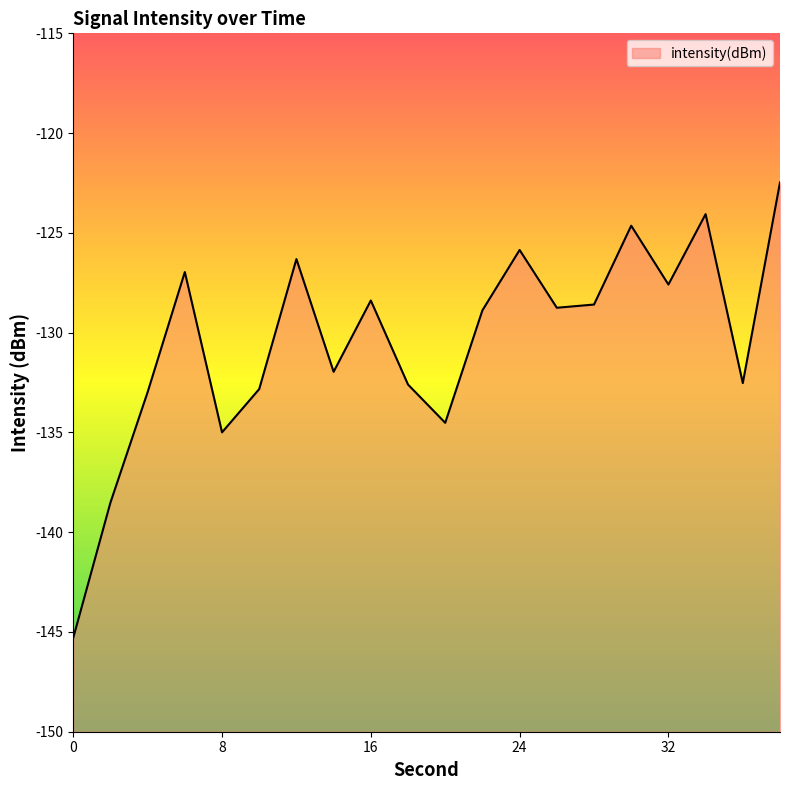

What is the value of the 12th point from the left?

-128.9